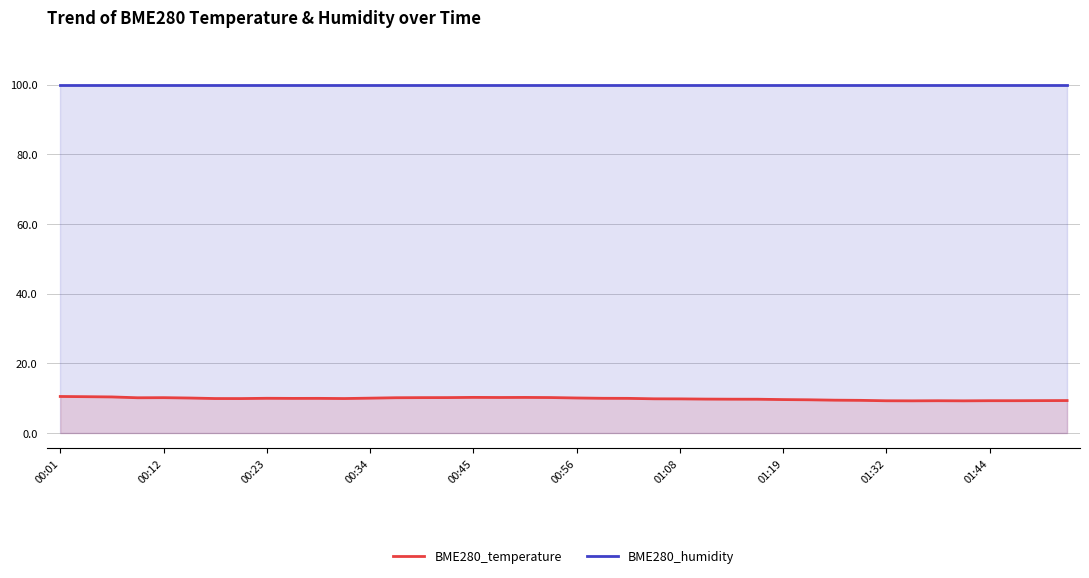

Rank the series by their maximum value, from highest to lowest.

BME280_humidity, BME280_temperature